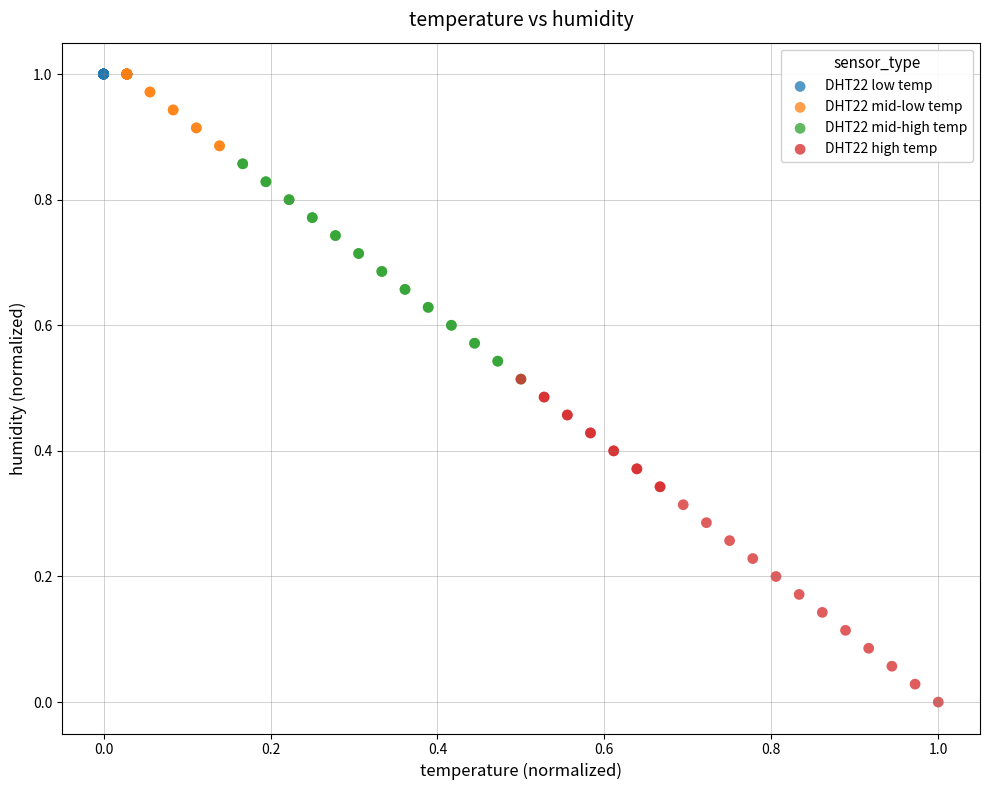

Which series reaches the minimum Y coordinate?

DHT22 high temp